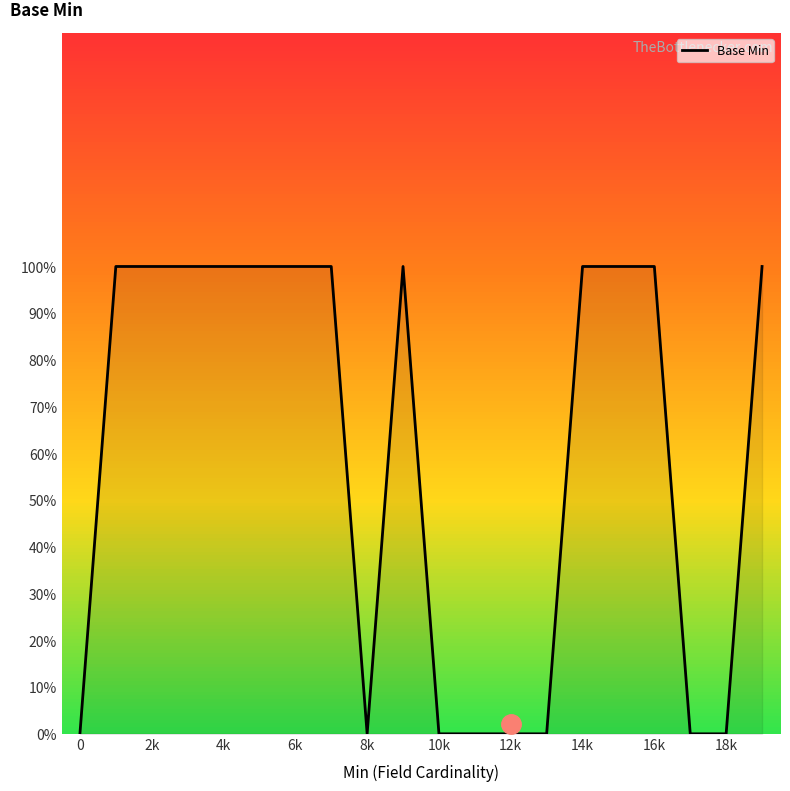

What is the difference between the maximum and second lowest values?

1